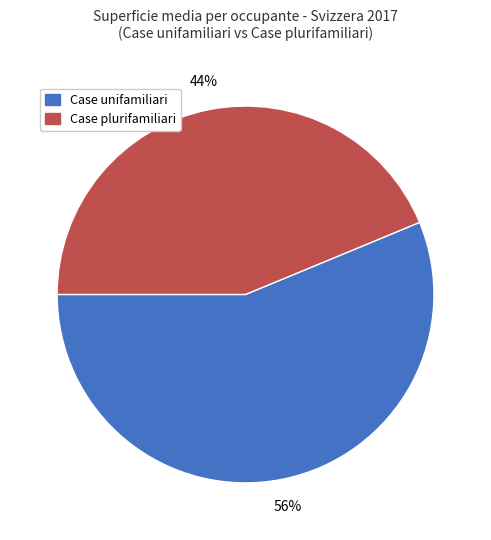

How many slices are in this pie chart?

2